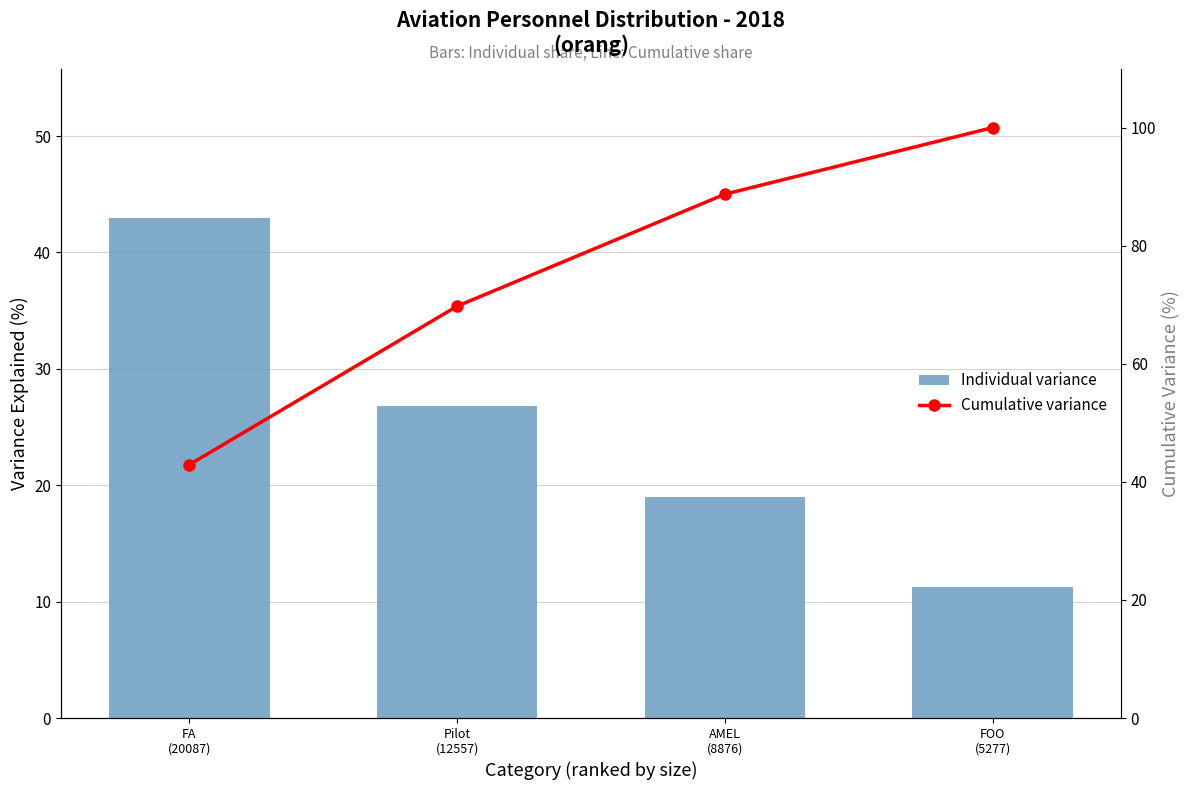

Reading right to left, list all the values displayed in this chart.

Individual variance: 11.3	19.0	26.8	42.9
Cumulative variance: 100.0	88.7	69.8	42.9